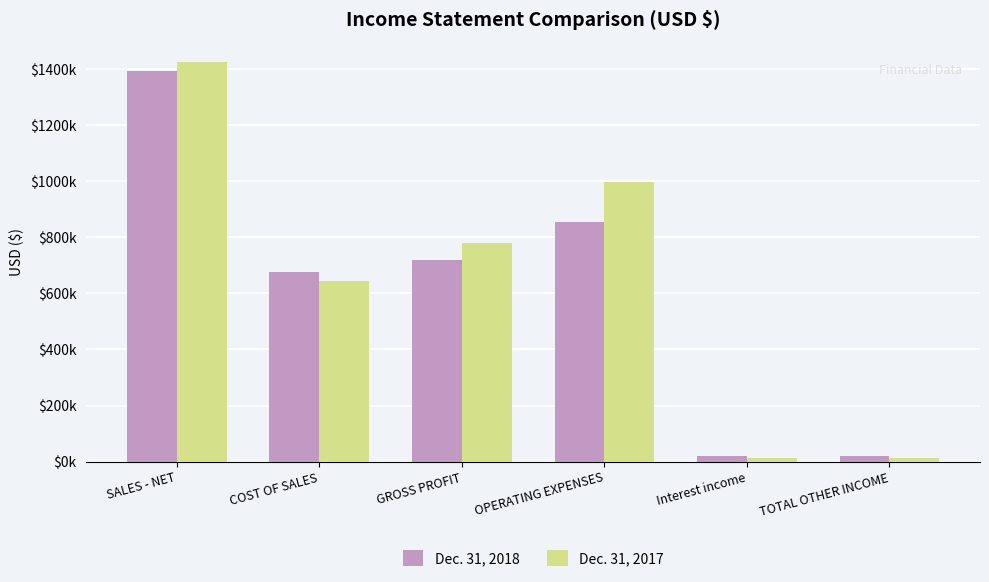

What is the label of the 1st bar from the left?

SALES - NET